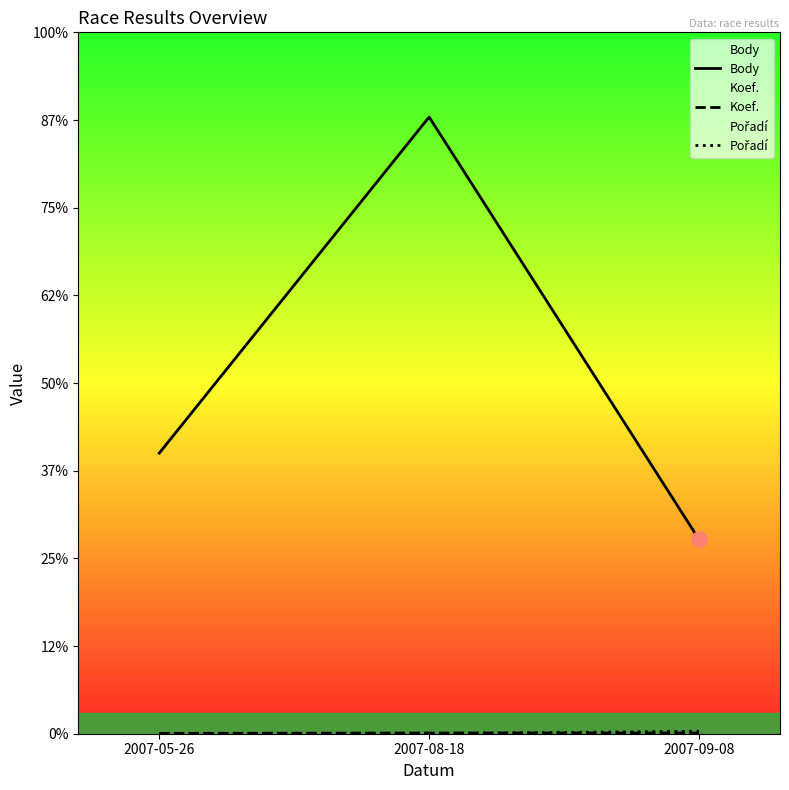

What are all the series names shown in the legend?

Body, Koef., Pořadí